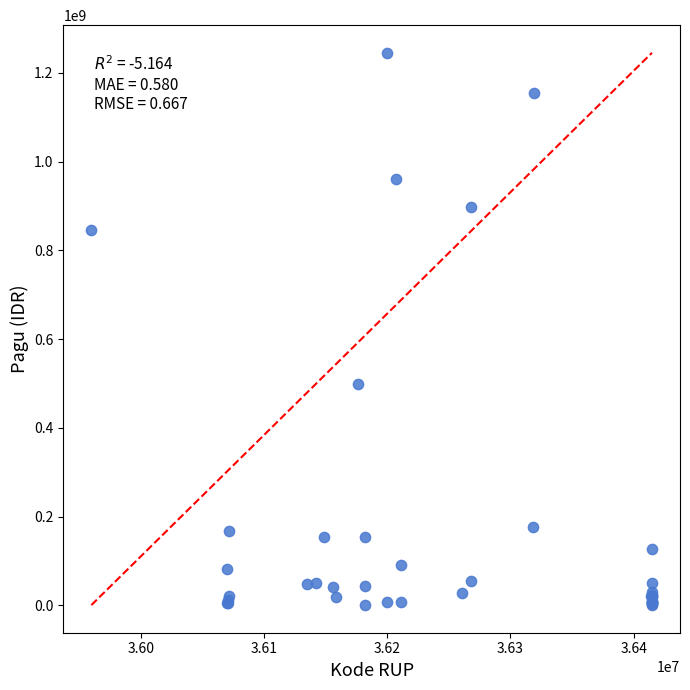

What Y value in the scatter plot is closest to 622840000?

499932000